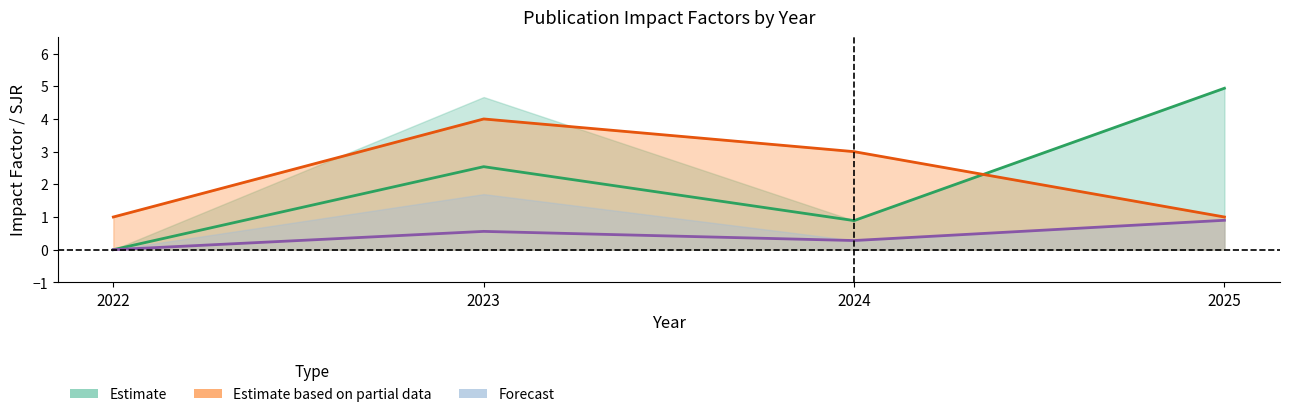

In Forecast (SJR mid), how many points are lower than both neighbors (excluding endpoints)?

1